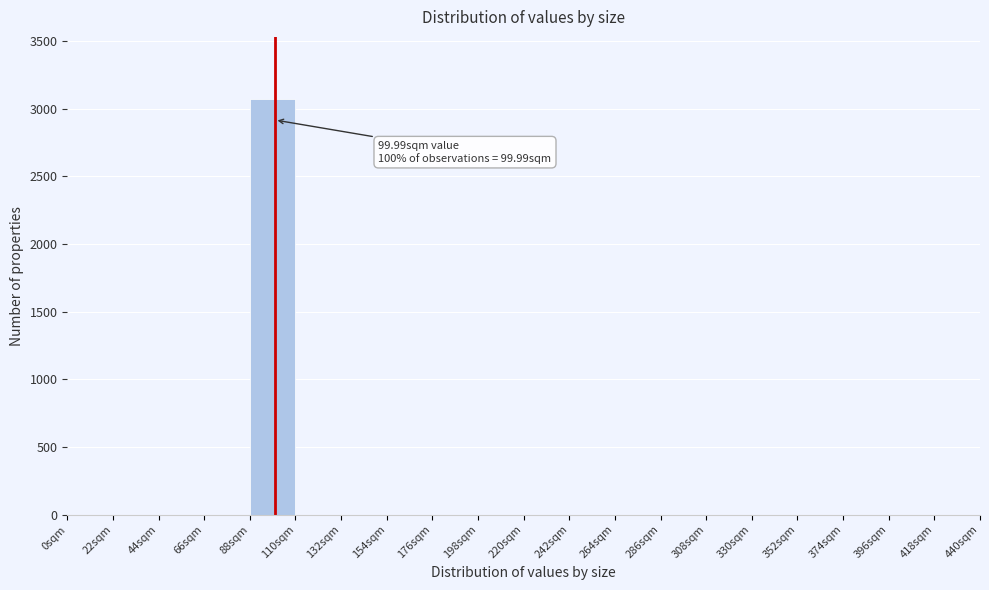

Which range on the x-axis has the tallest bar?

88 to 110